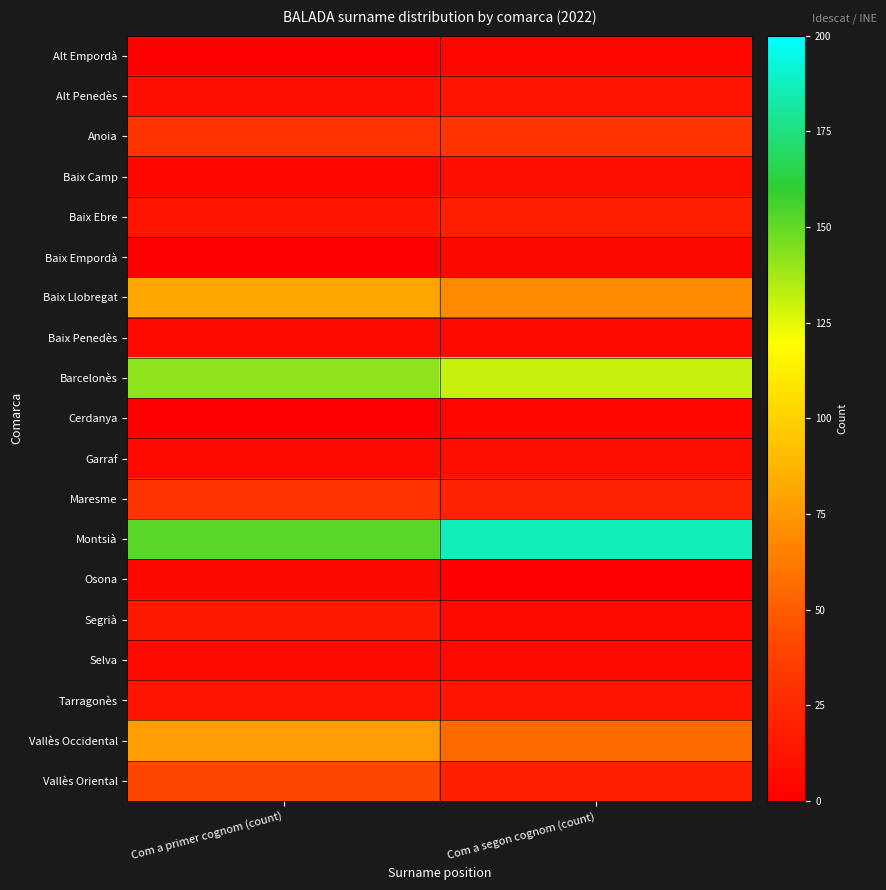

Between Com a primer cognom (count) and Com a segon cognom (count), which series saw the biggest shift?

Montsià